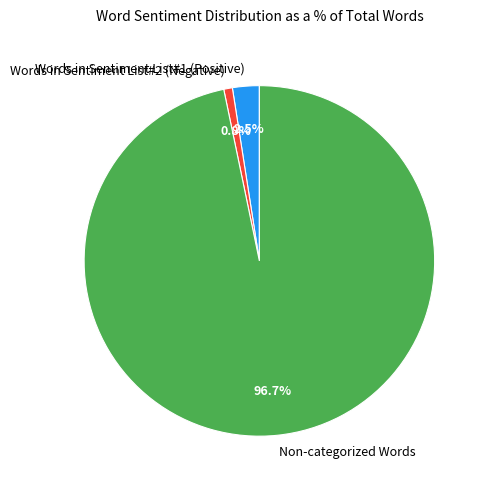

Count the number of slices in the pie.

3